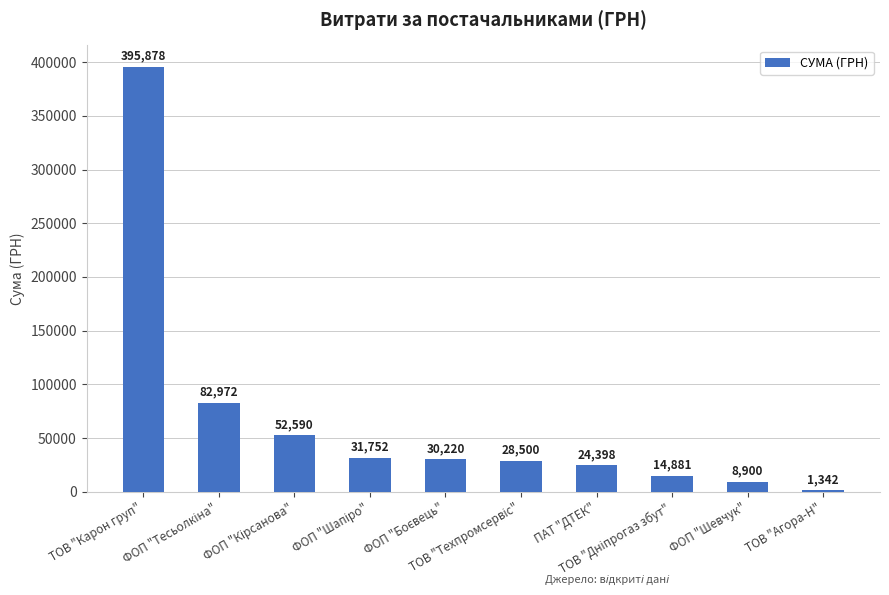

What is the average value?

67143.3